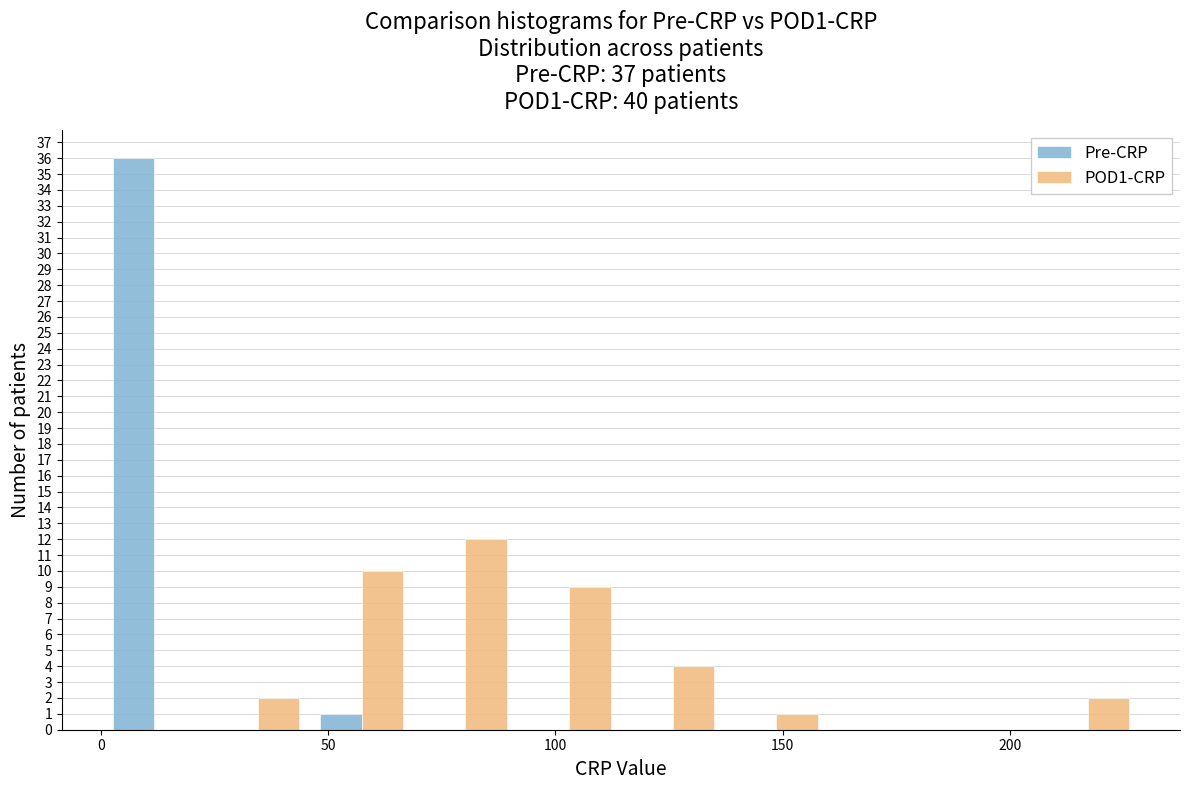

What is the height of the Pre-CRP bar covering 0 to 25 on the x-axis? Neither the bar edges nor the heights are printed on the chart, so give them approximately, as read against the axes.

36